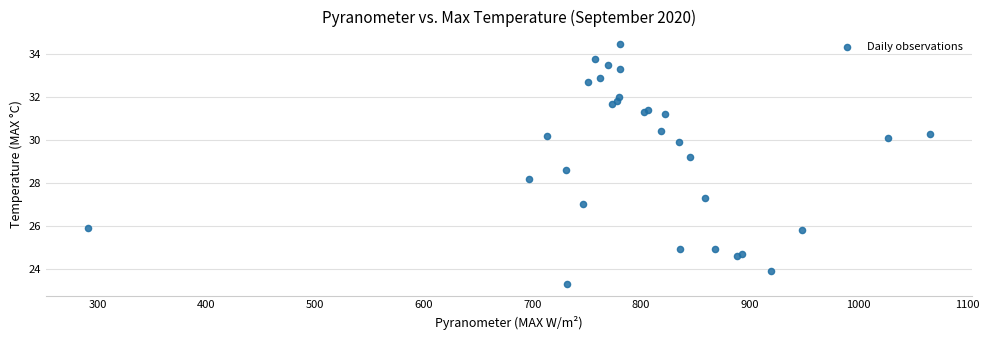

What Y value in the scatter plot is closest to 28?

28.2